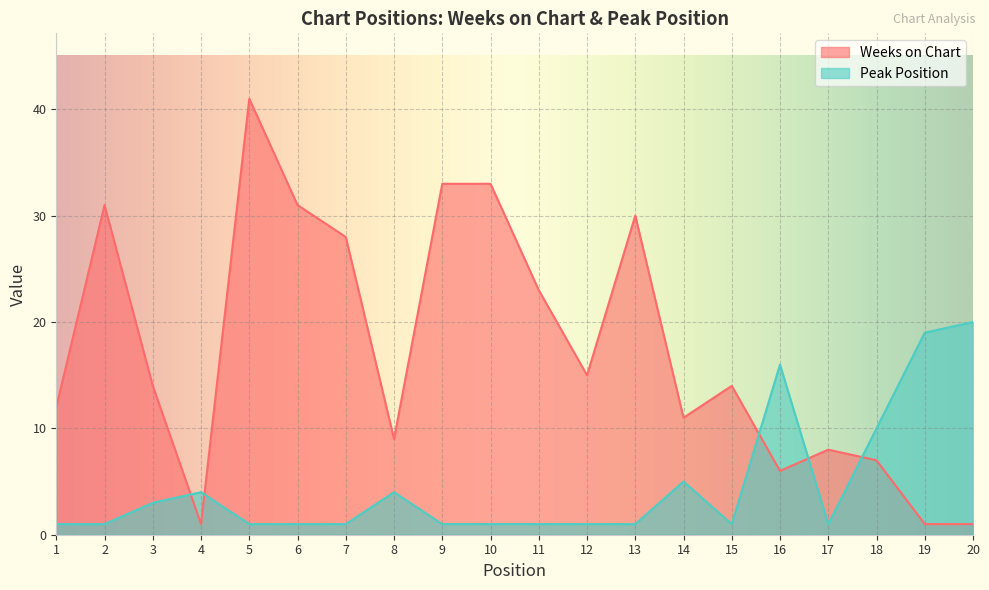

At which category is the sum across all series the highest?

5